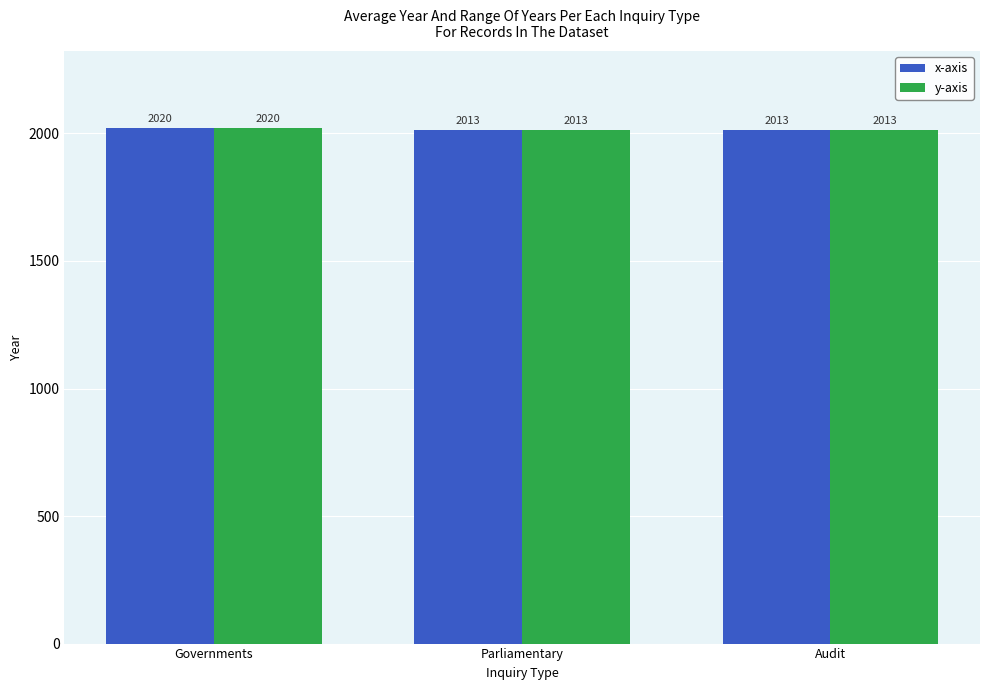

At which category is the sum across all series the highest?

Governments